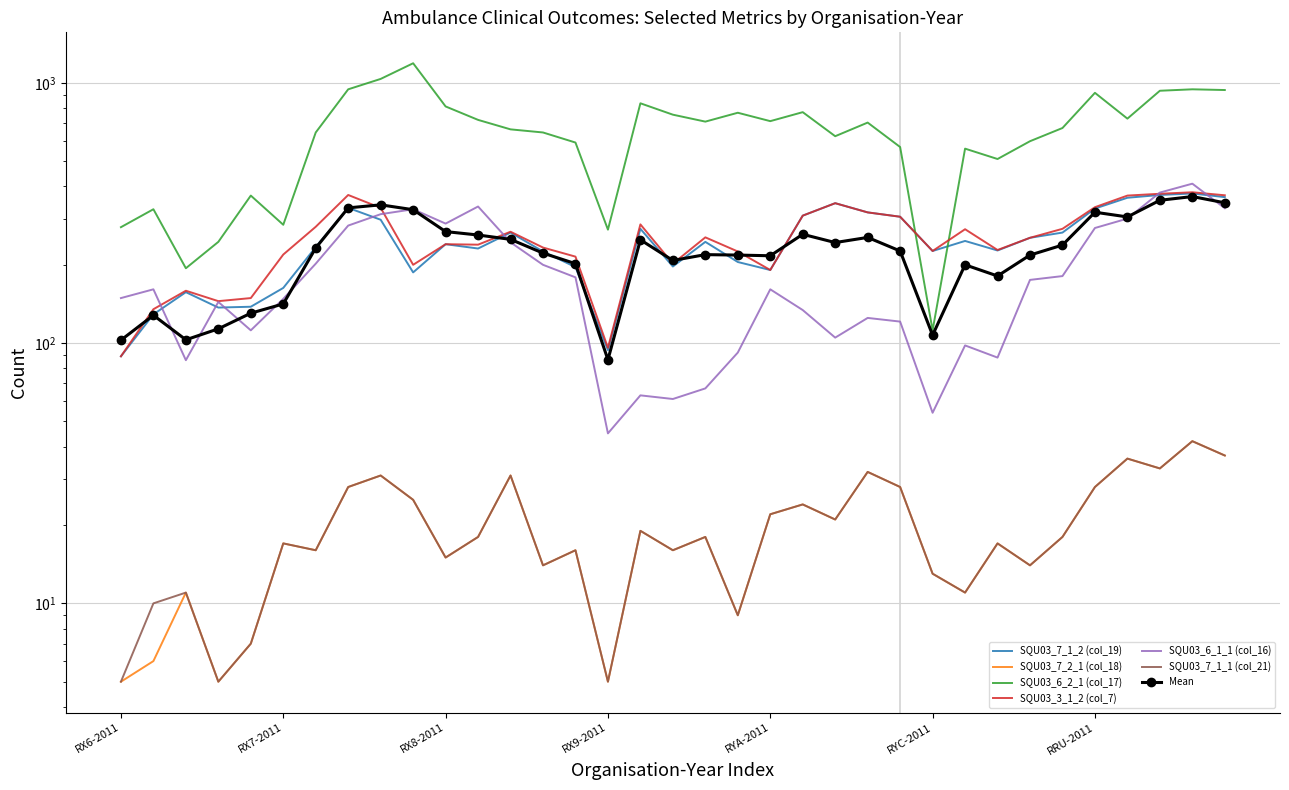

True or false: SQU03_7_1_1 (col_21) and SQU03_3_1_2 (col_7) cross at least once.

False